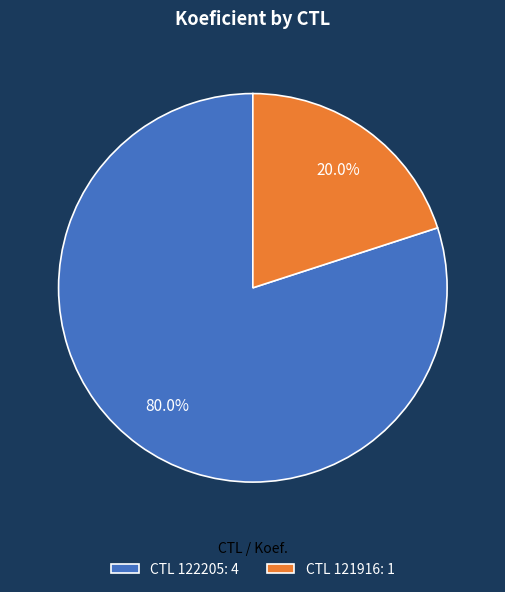

Approximately how many times larger is the value at CTL 122205: 4 compared to CTL 121916: 1?

4.0